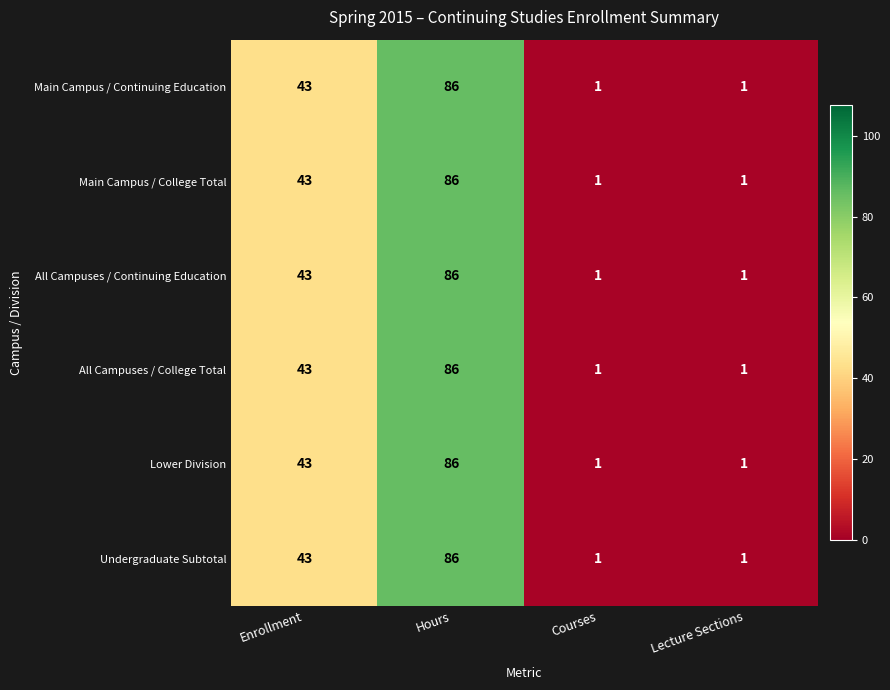

At which label does Undergraduate Subtotal reach its peak?

Hours